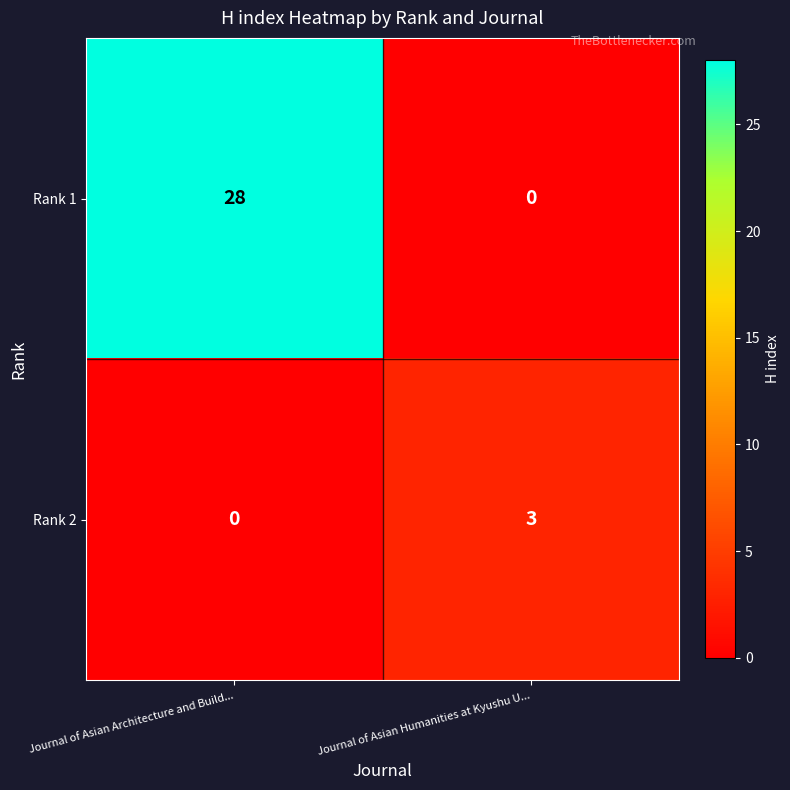

Which series has the largest total across all categories?

Rank 1